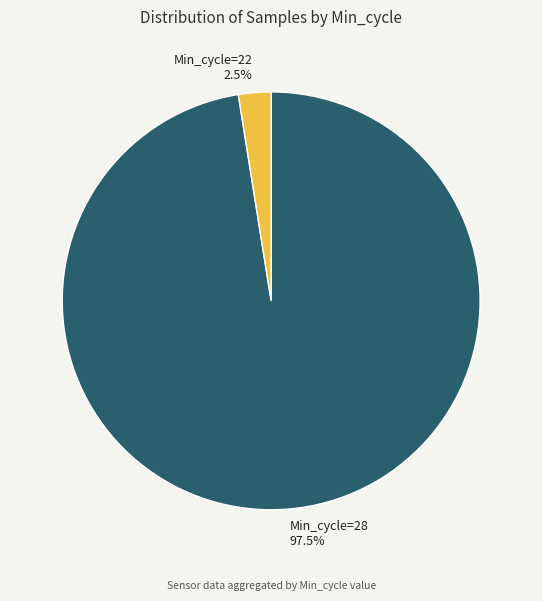

Rank the categories by value from highest to lowest.

Min_cycle=28 97.5%, Min_cycle=22 2.5%